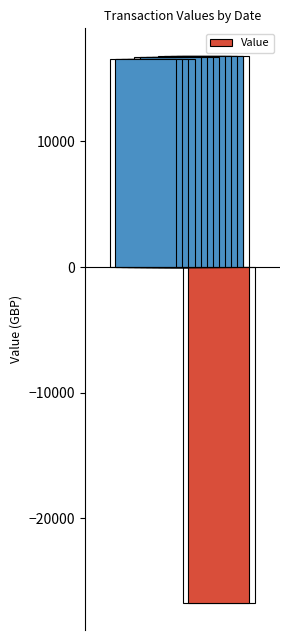

At which category does the chart reach its peak across all series?

30 Sep 2021